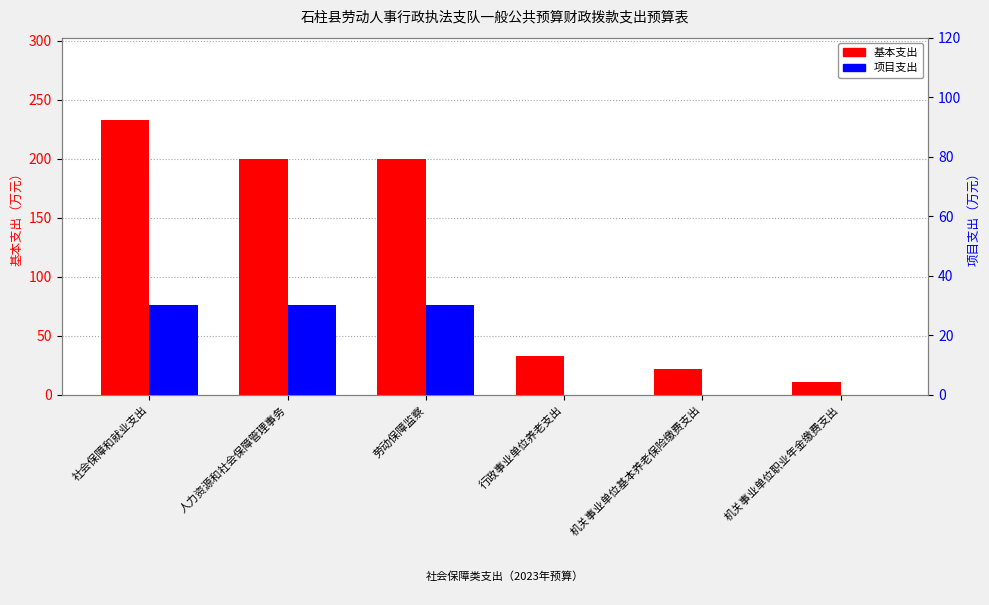

What is the maximum value for 基本支出?

232.8